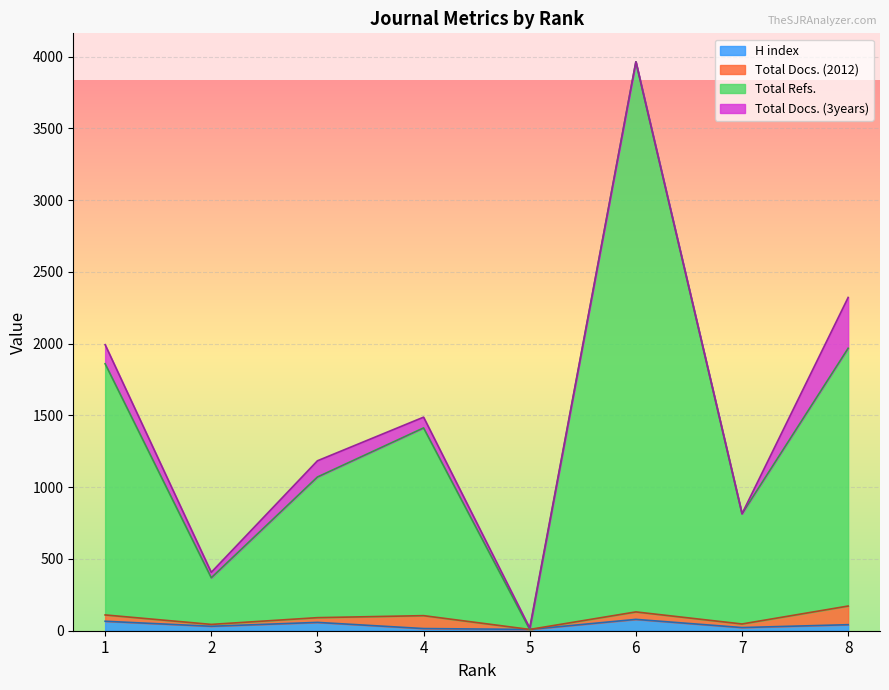

True or false: H index and Total Refs. cross at least once.

False